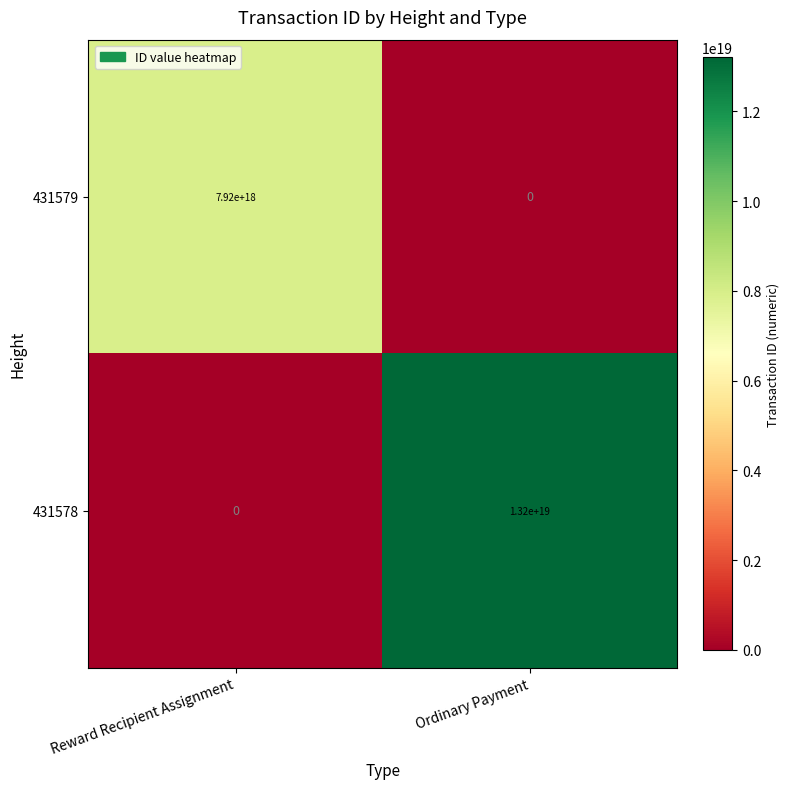

The 431579 series shows 7920000000000000000 at Reward Recipient Assignment. True or false?

True